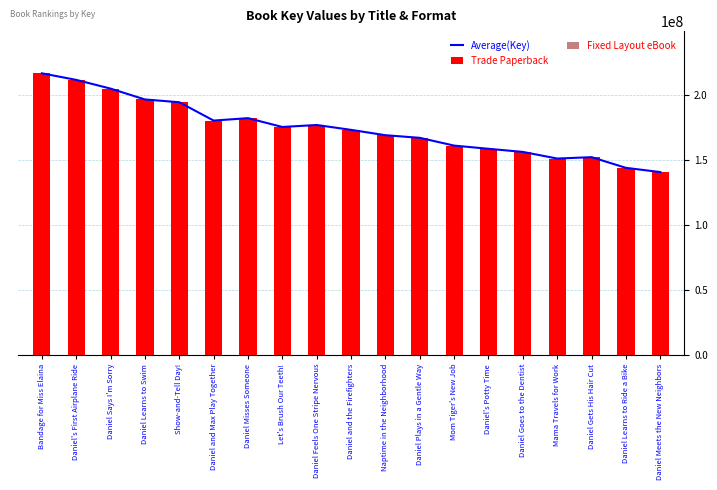

Reading left to right, list all the values displayed in this chart.

Average(Key): 216460842	211414901	204701116	196354667	194212621	180113873	181981736	175191071	176714532	172964153	168849086	166833917	160862758	158408038	155999986	150899844	151963206	143752112	140488389
Trade Paperback: 216460842	211414901	204701116	196354667	194212621	180113873	181981736	175191071	176714532	172964153	168849086	166833917	160862758	158408038	155999986	150899844	151963206	143752112	140488389
Fixed Layout eBook: 216460842	211414901	204701116	196354667	194212621	180113873	181981736	0	176714532	172964153	168849086	166833917	160862758	158408038	155999986	150899844	151963206	143752112	140488389